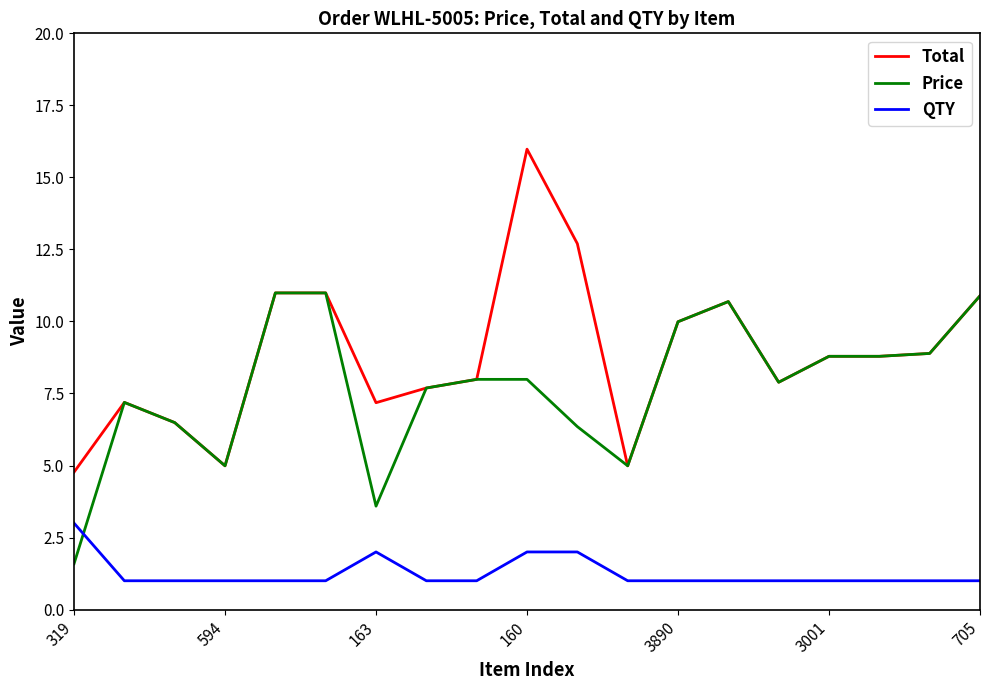

True or false: Total and QTY intersect in this chart.

False